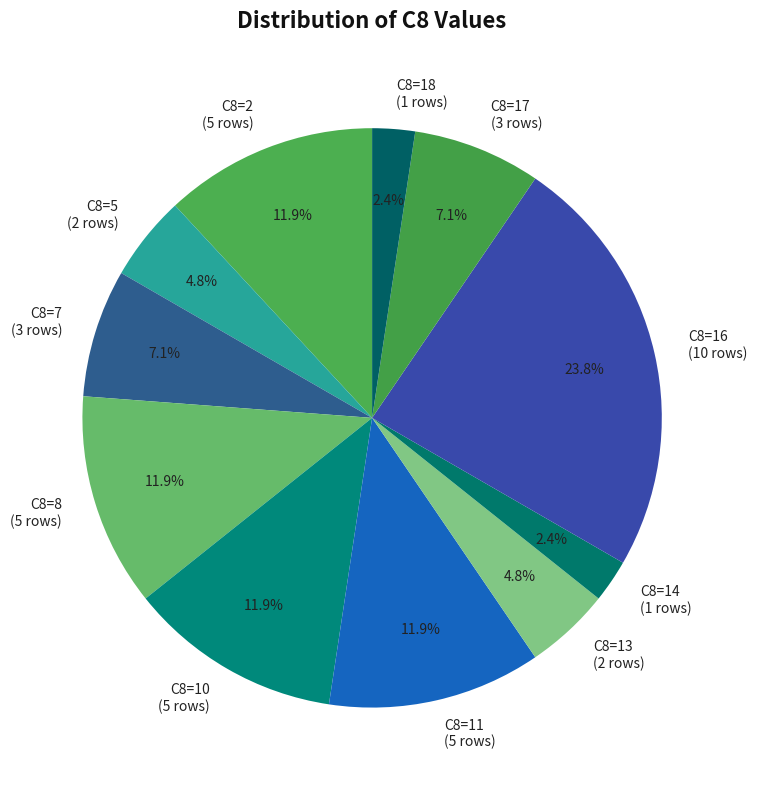

Is the sum of C8=7 and C8=16 greater than half?

No